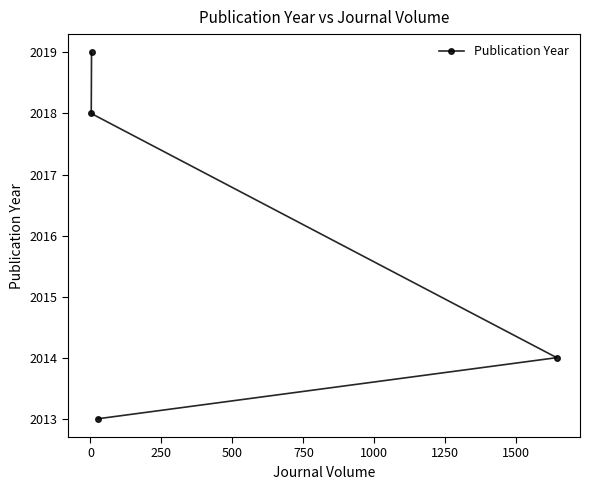

What is the value of the 2nd point from the left?

2019